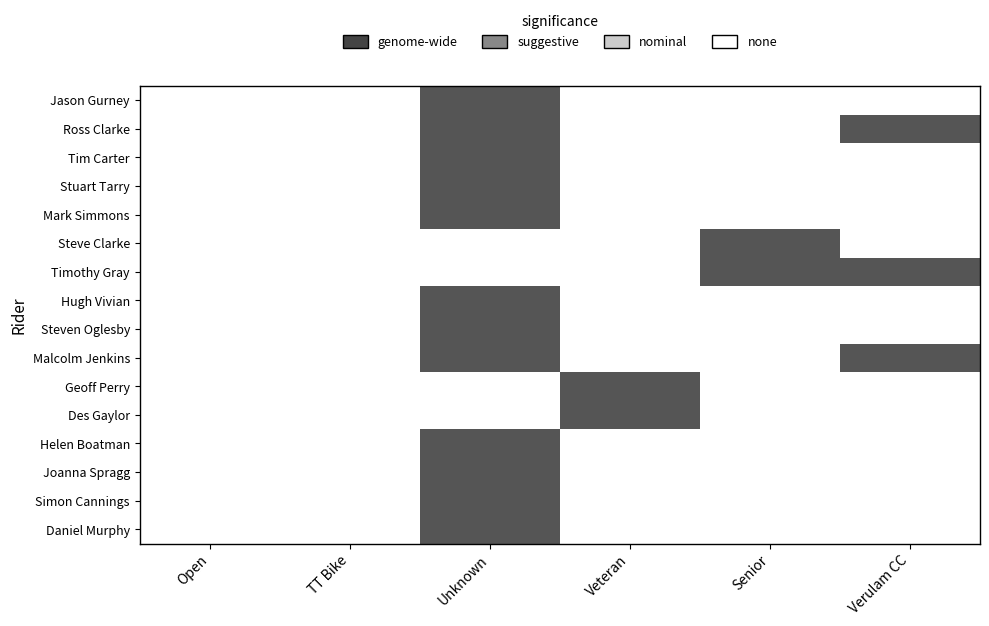

What is the maximum value shown in the chart?

1